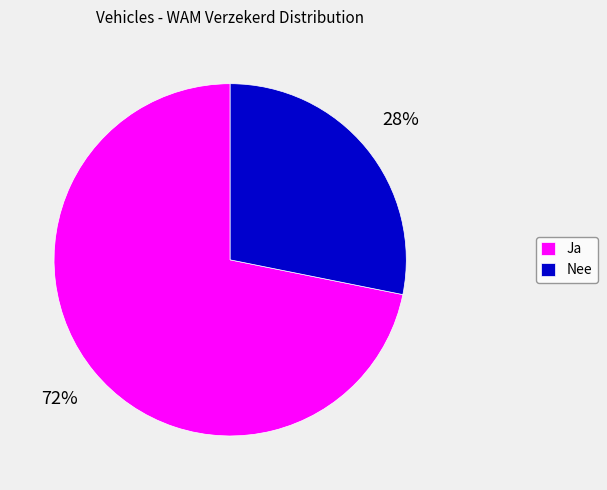

What is the smallest slice in the pie chart?

Nee